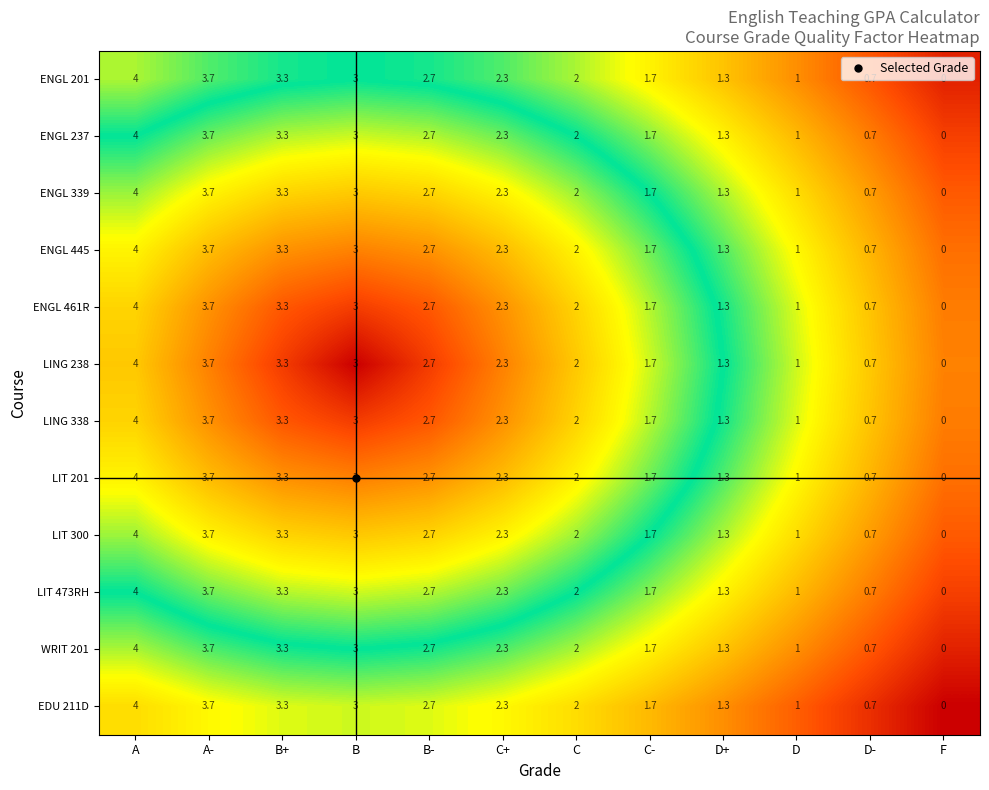

Rank the categories by ENGL 201 value from highest to lowest.

A, A-, B+, B, B-, C+, C, C-, D+, D, D-, F